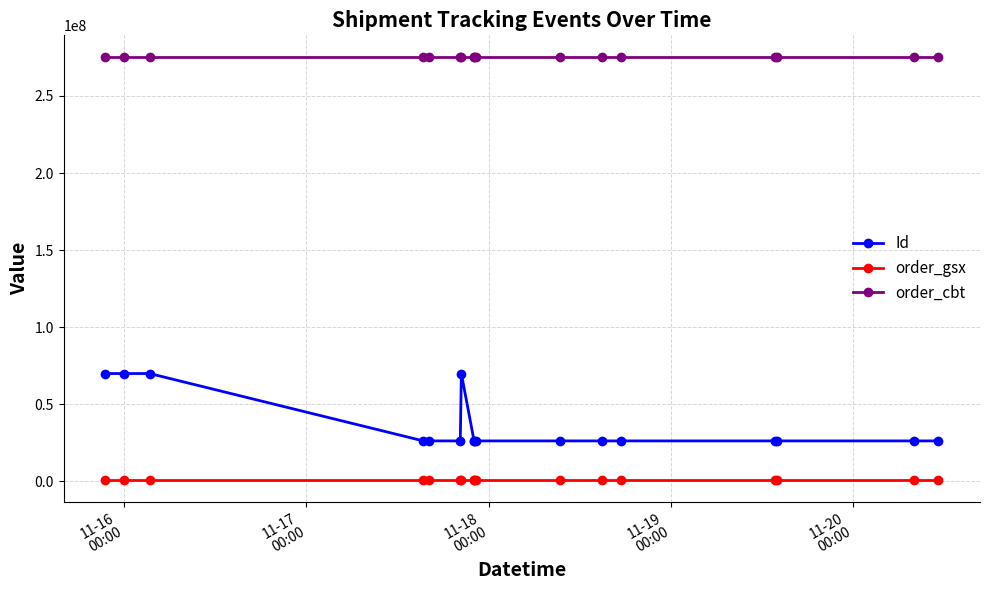

Does the chart have visible grid lines?

Yes